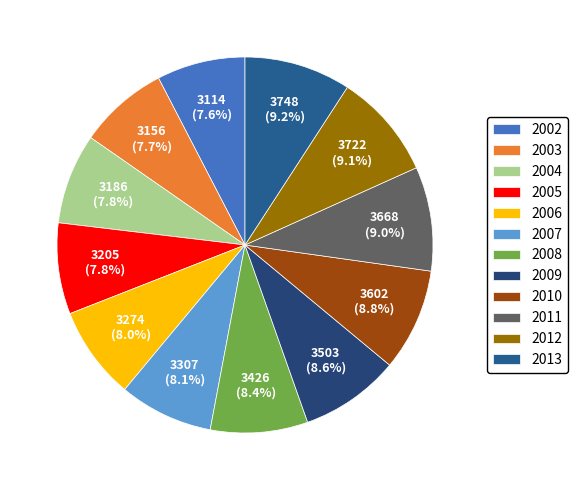

To the nearest percent, what is the average slice percentage?

8%